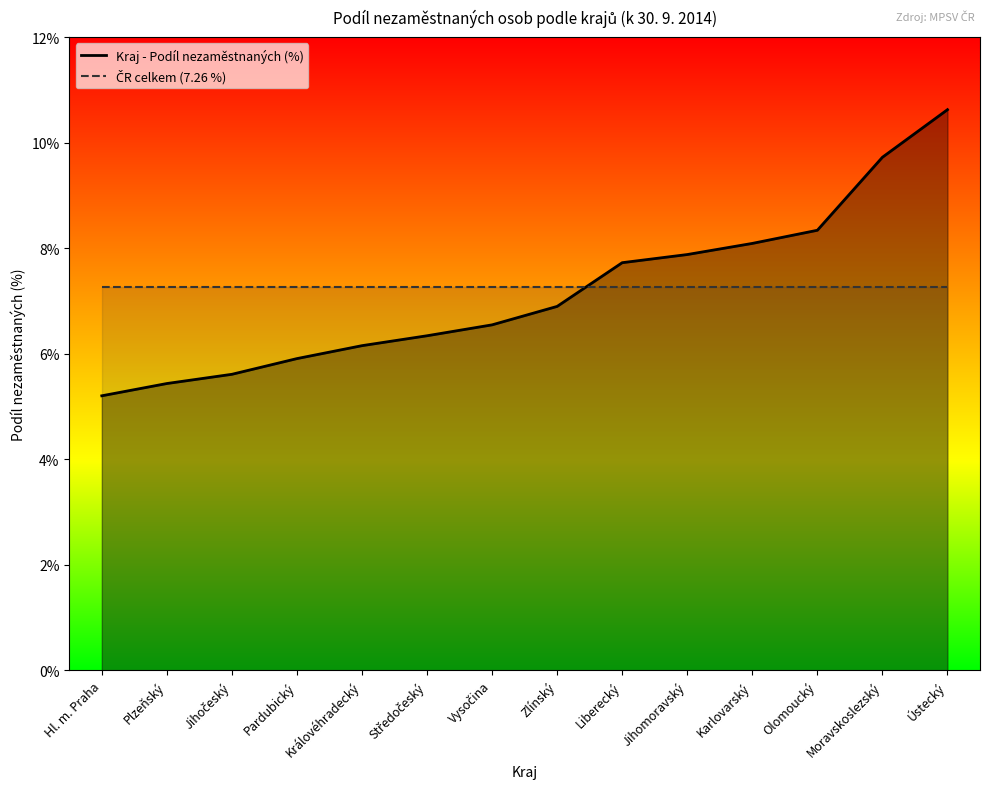

True or false: Kraj - Podíl nezaměstnaných (%) has a value of 9.2 at Královéhradecký.

False